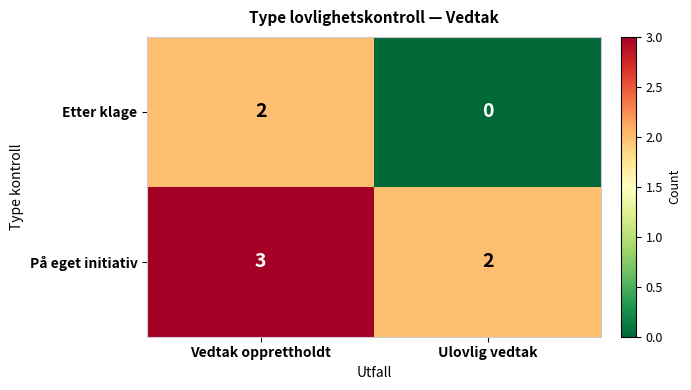

What is the spread (max minus min) of values at Vedtak opprettholdt?

1